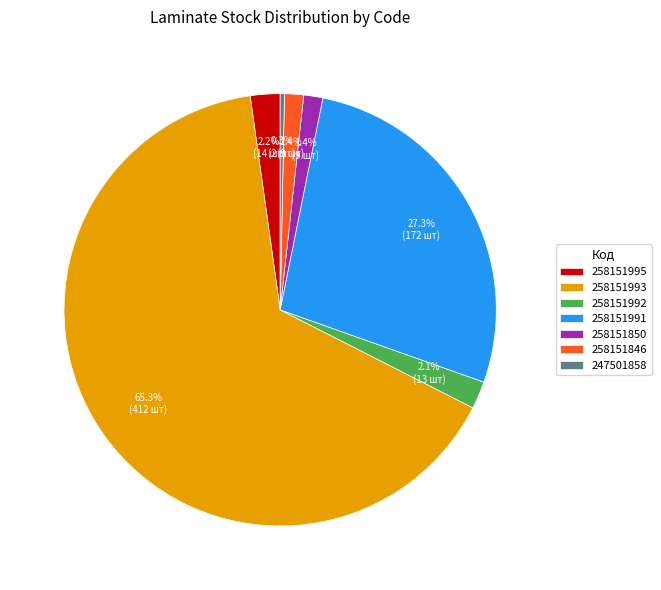

To the nearest percent, what is the combined percentage of 258151995 and 258151993?

68%